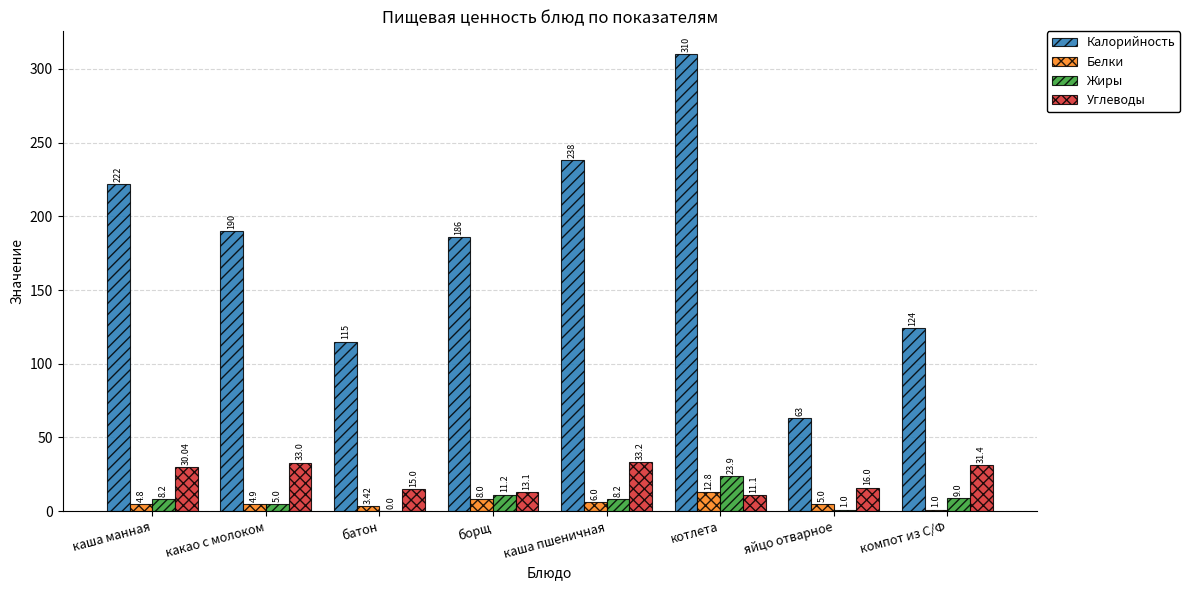

Read the Жиры value at котлета.

23.9